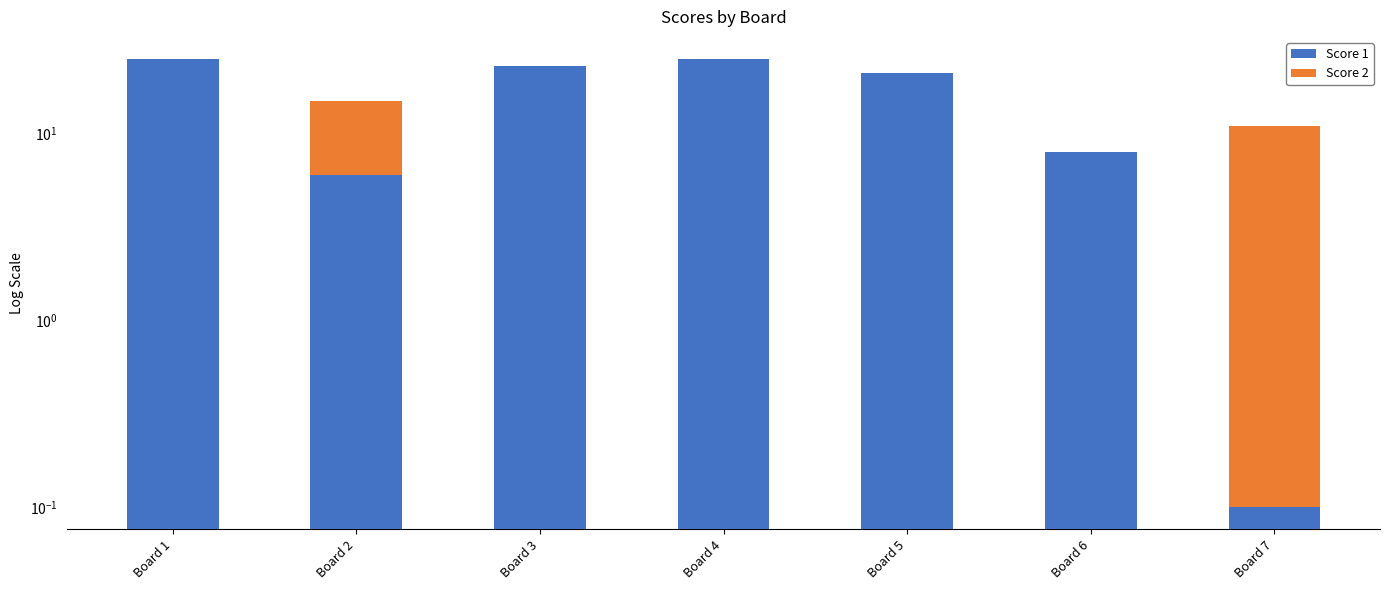

Are the bars horizontal?

No